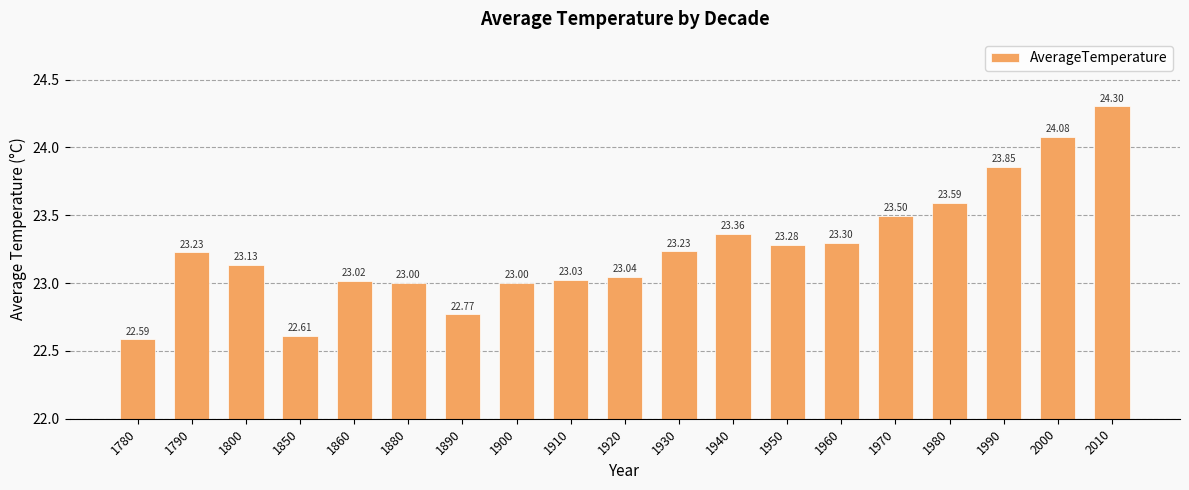

What is the sum of all values?

441.9